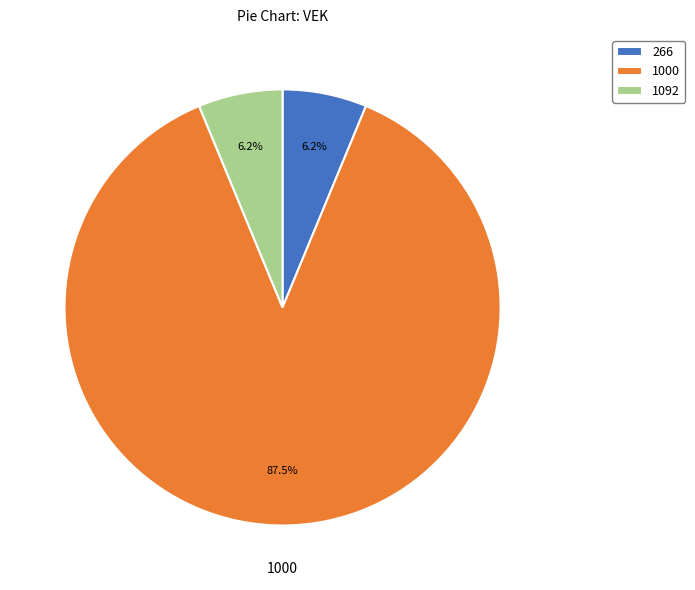

To the nearest percent, what is the average slice percentage?

33%